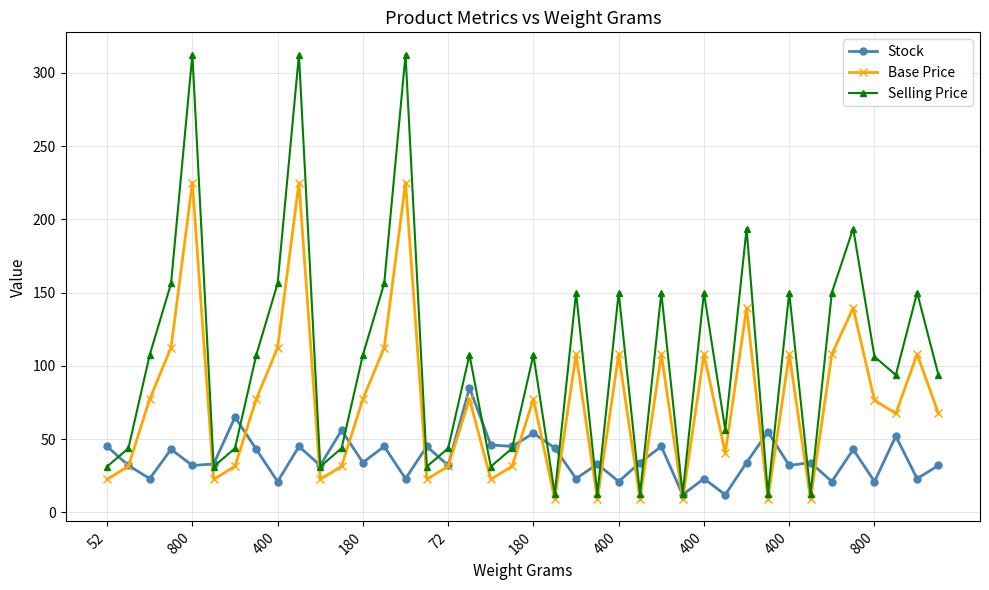

How many values in the Selling Price series exceed 107?

20